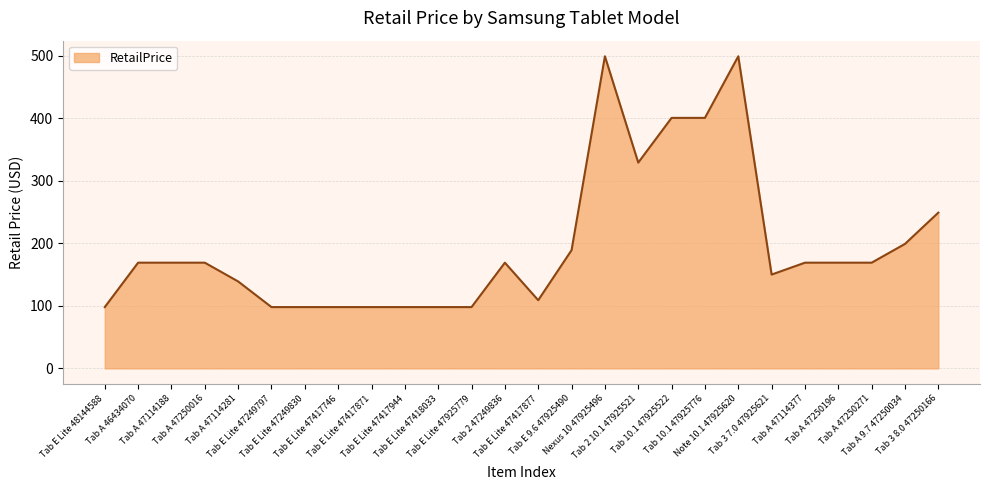

How many distinct data groups are displayed?

1